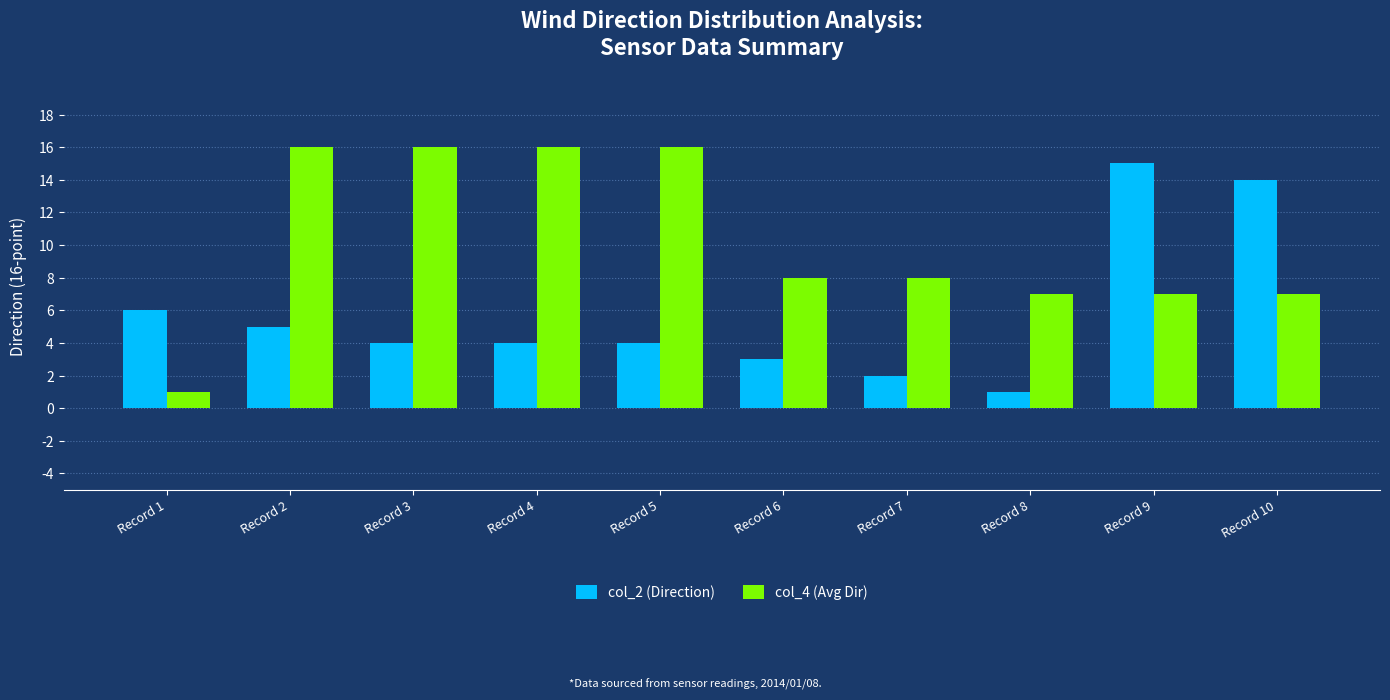

What is the total value across all series at Record 10?

21